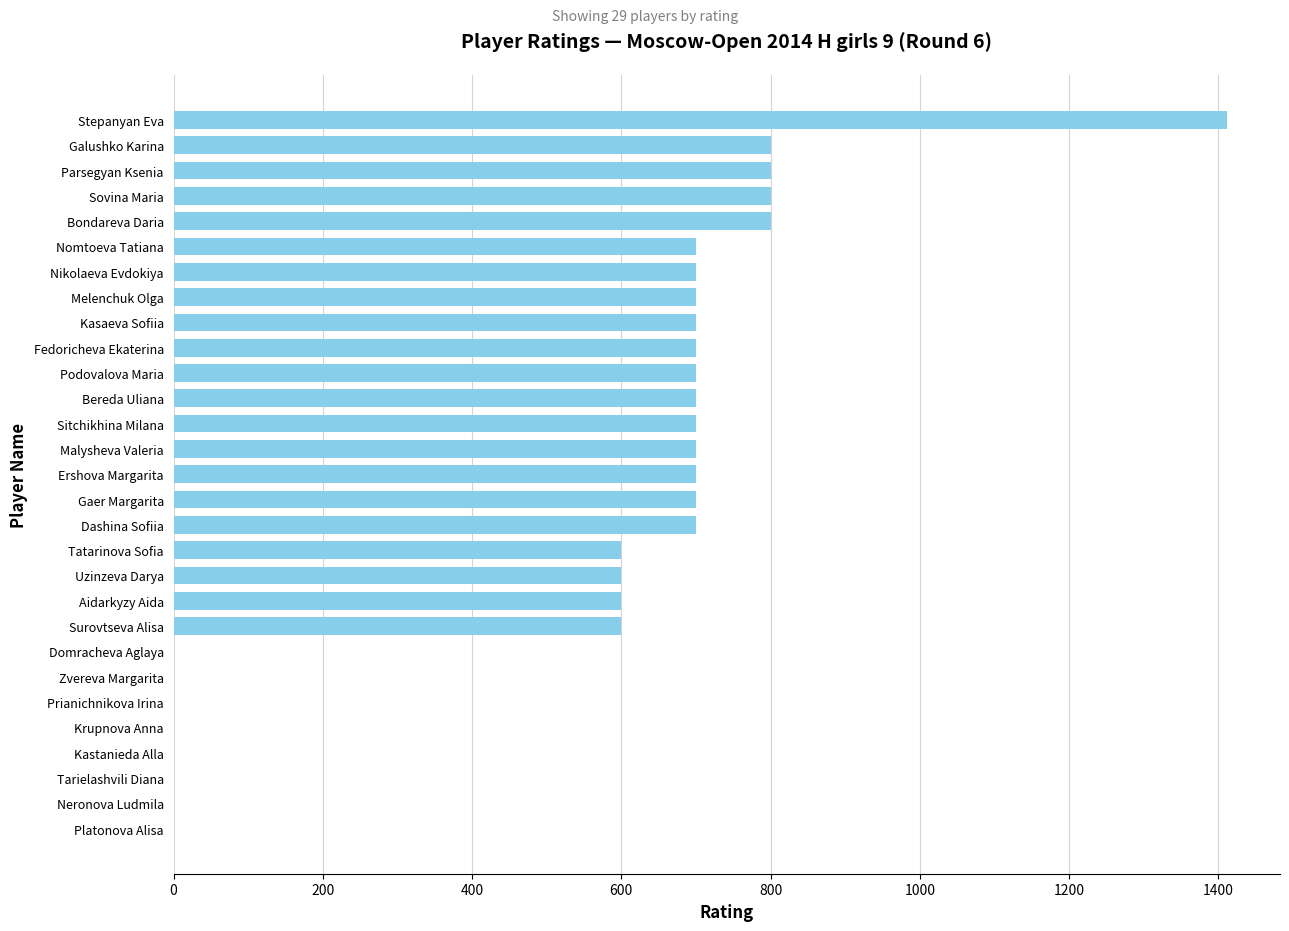

Which has a higher value, Zvereva Margarita or Stepanyan Eva?

Stepanyan Eva